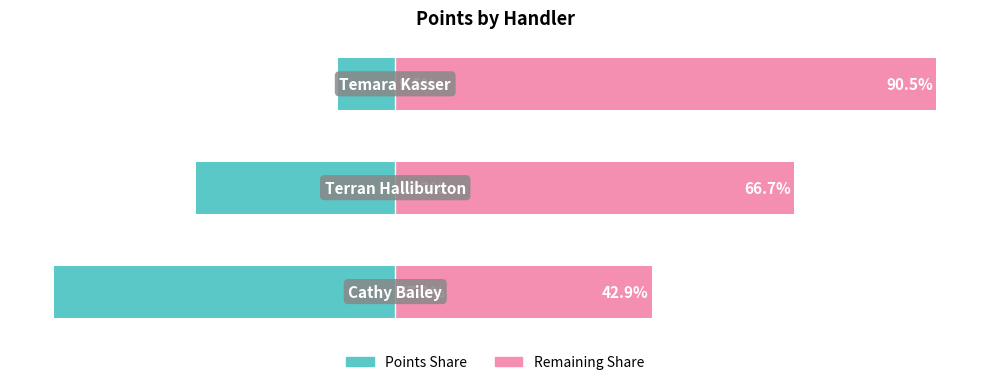

What is the value of the Points (Left) bar at the 3rd from the left?

-9.5